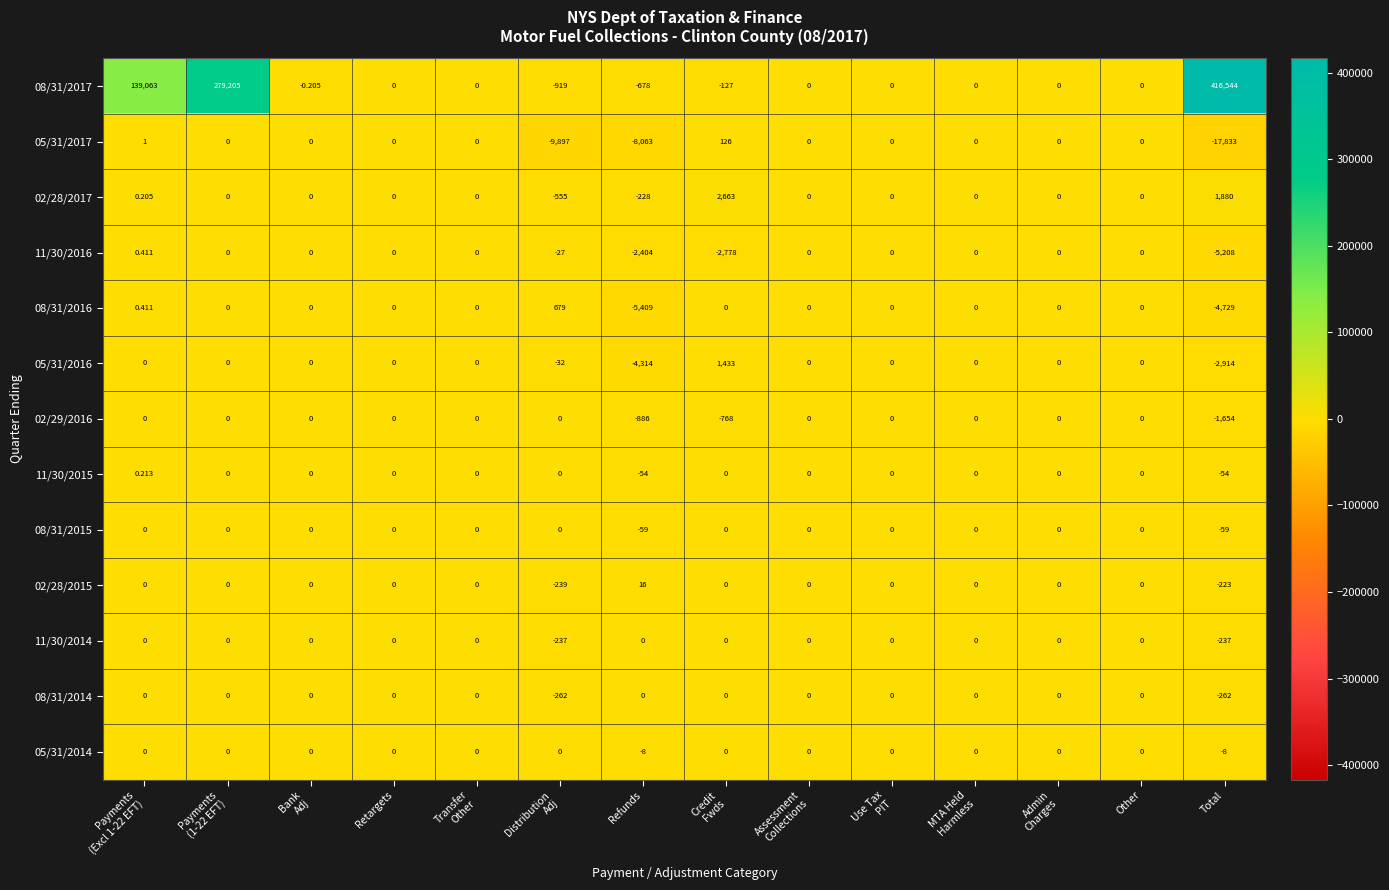

What is the spread (max minus min) of values at Total?

434377.0